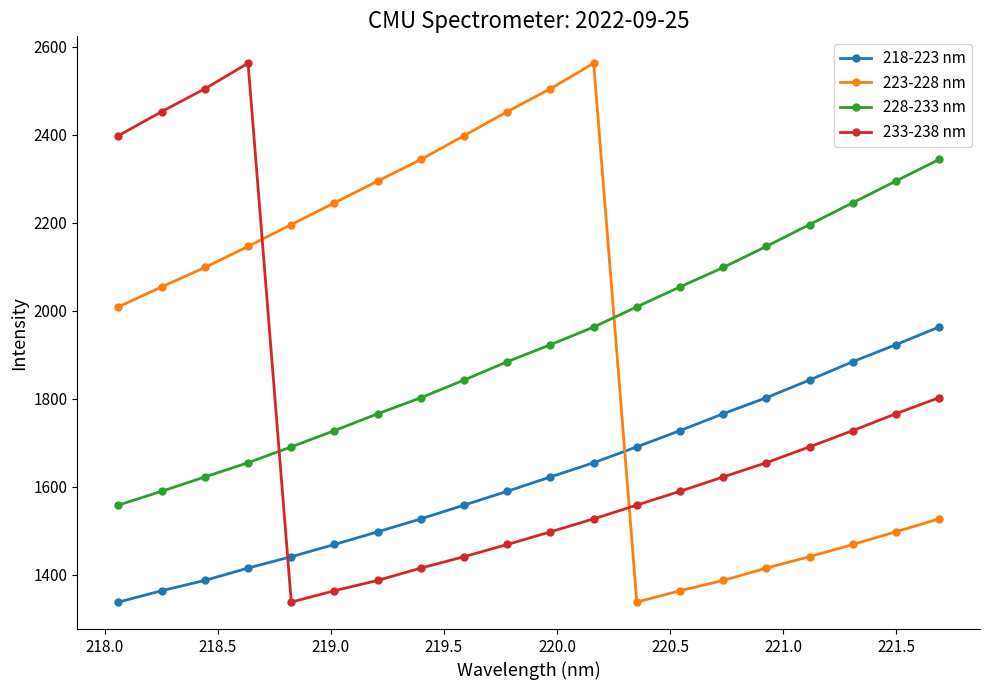

What is the sum of all 233-238 nm values?

34766.9